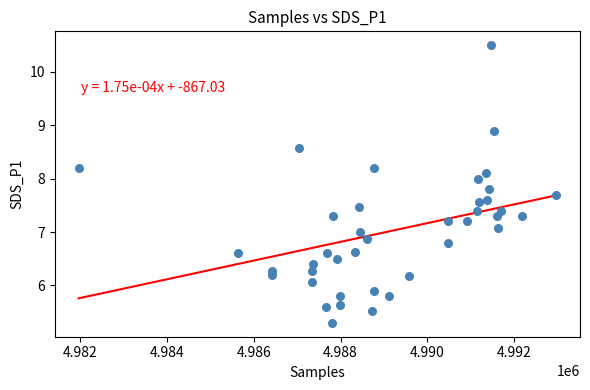

What is the range of X values (max minus min)?

11008.0